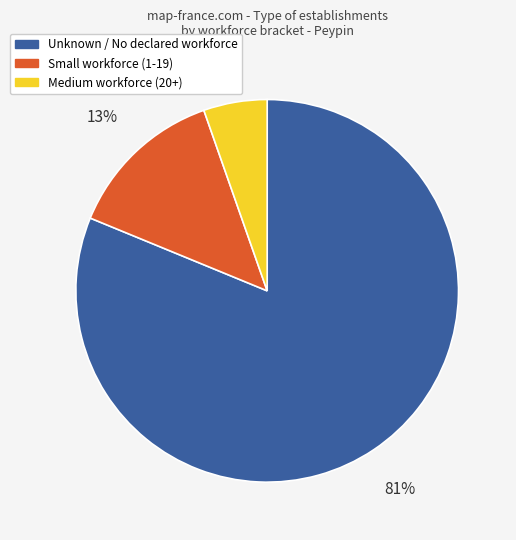

To the nearest percent, what is the average slice percentage?

33%